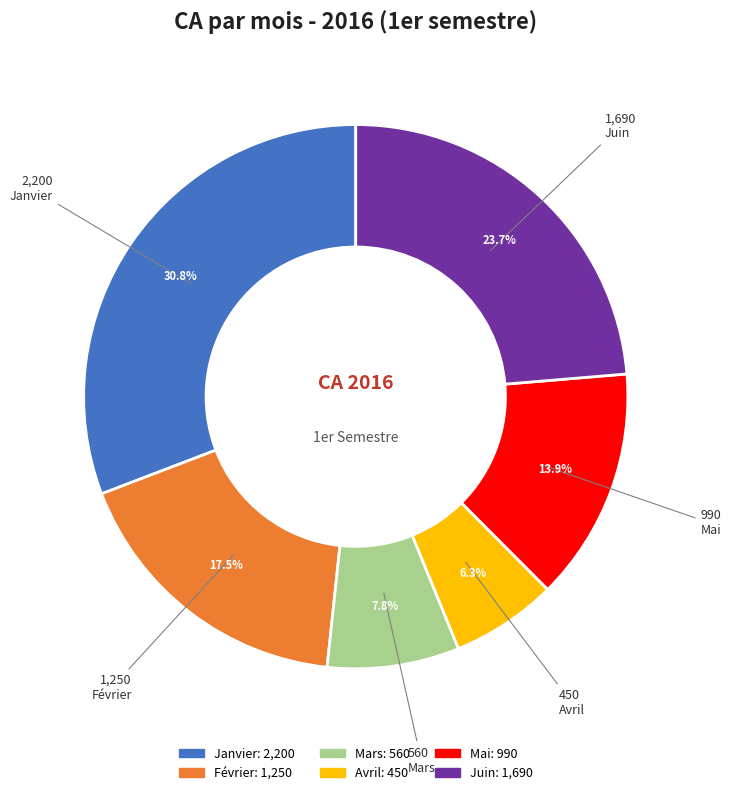

What percentage is the Avril slice, to the nearest percent?

6%